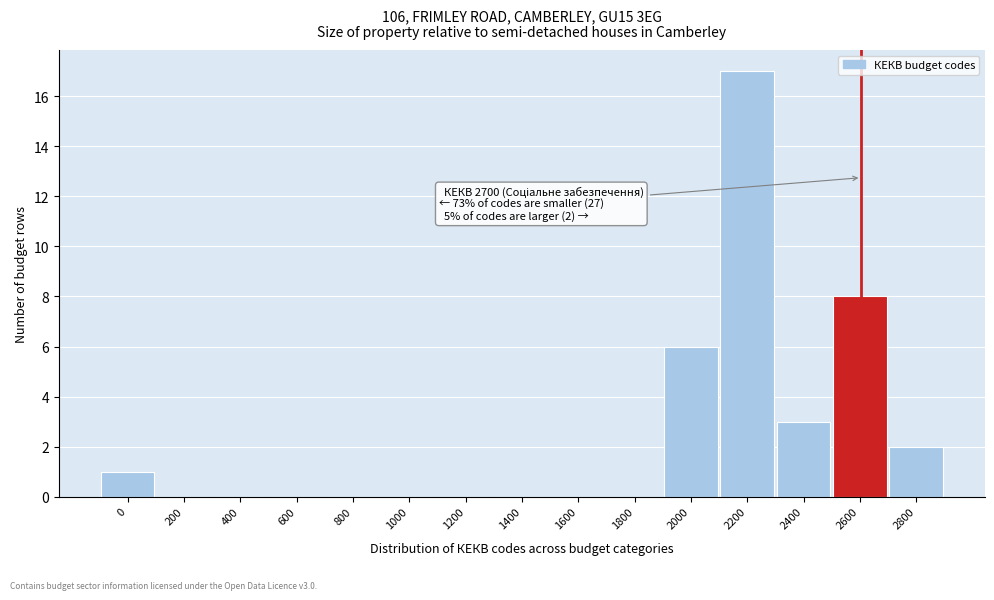

Reading left to right, what are all the values shown in this chart?

0=1	200=0	400=0	600=0	800=0	1000=0	1200=0	1400=0	1600=0	1800=0	2000=6	2200=17	2400=3	2600=8	2800=2